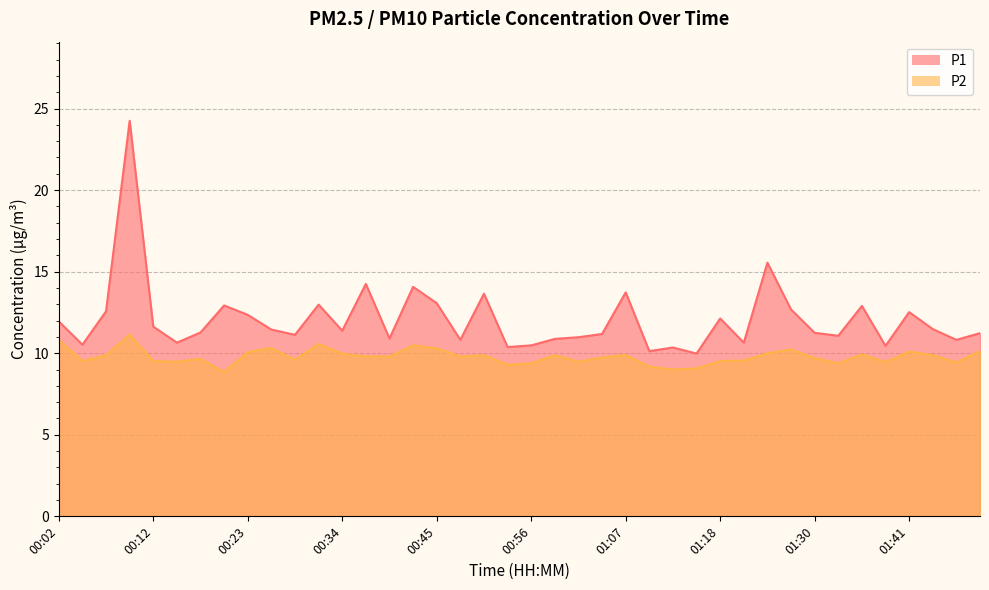

True or false: P1 and P2 intersect in this chart.

False